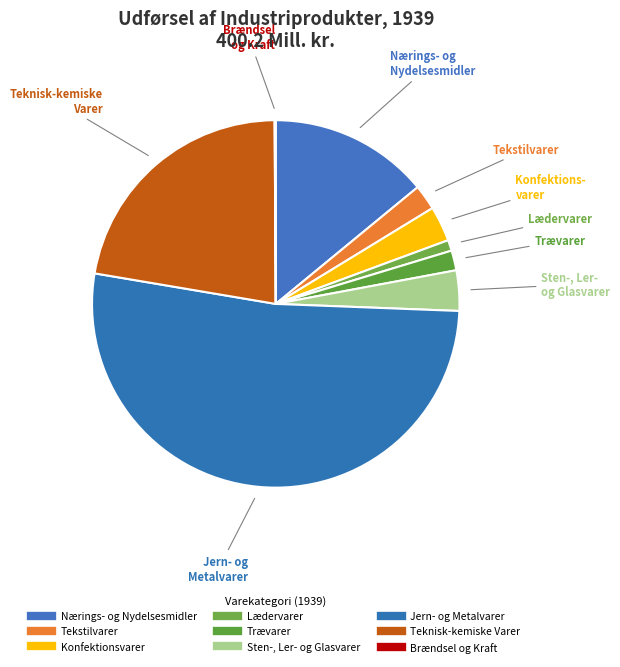

To the nearest percent, what percentage of the pie is Konfektionsvarer?

3%